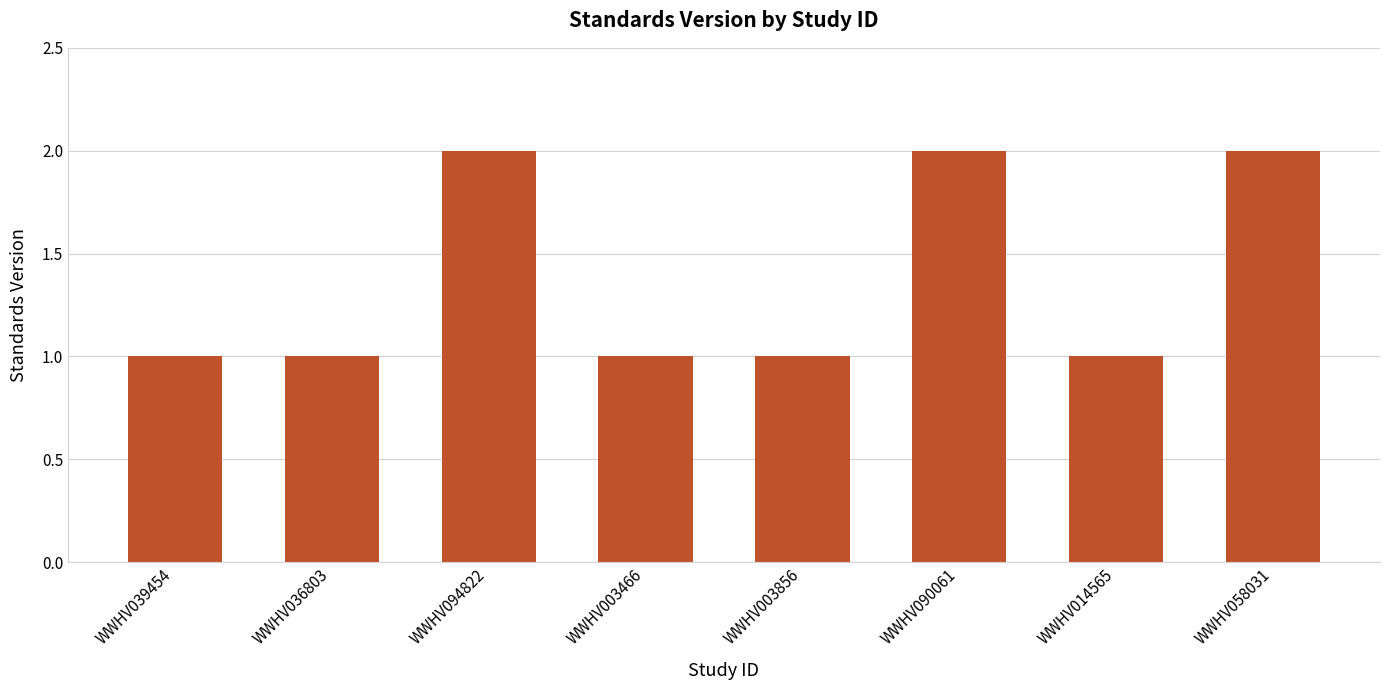

Reading left to right, list all the values displayed in this chart.

1	1	2	1	1	2	1	2